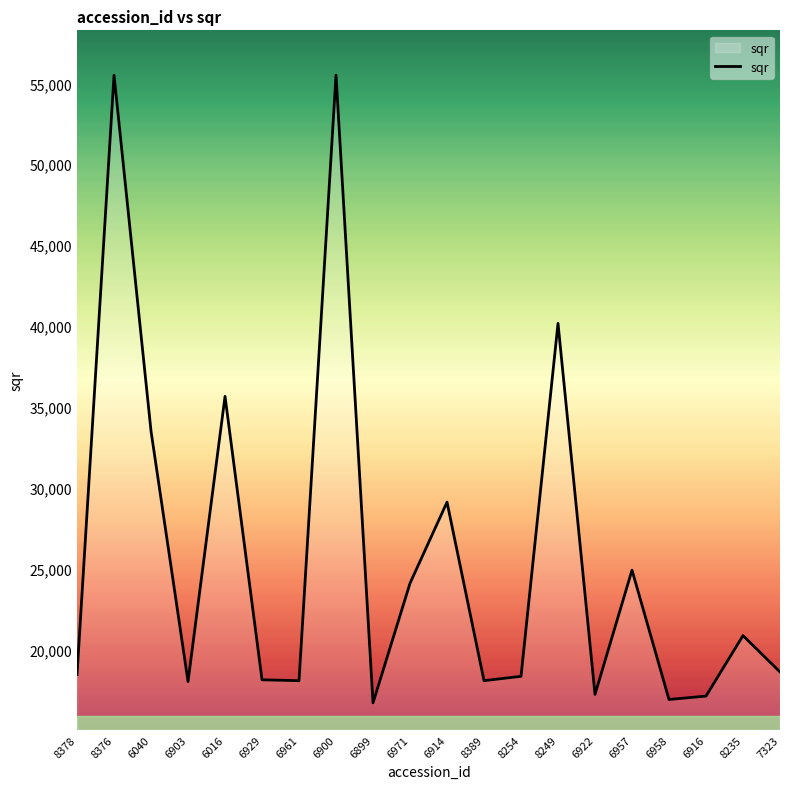

The chart shows a value of 24084.7 at 6971. True or false?

True